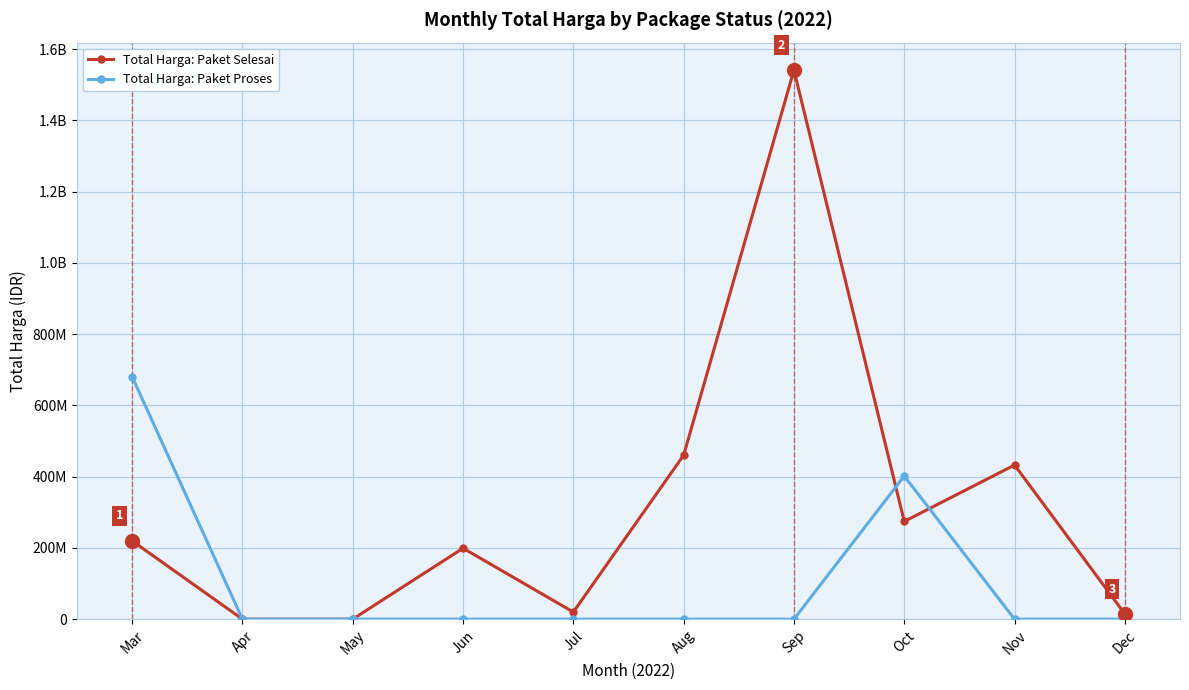

How many interior local peaks does the Total Harga: Paket Proses series have?

1